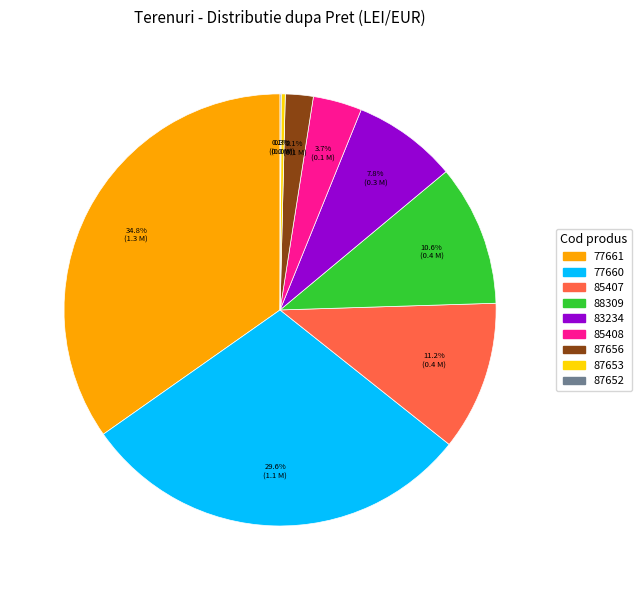

What is the largest slice in the pie chart?

77661